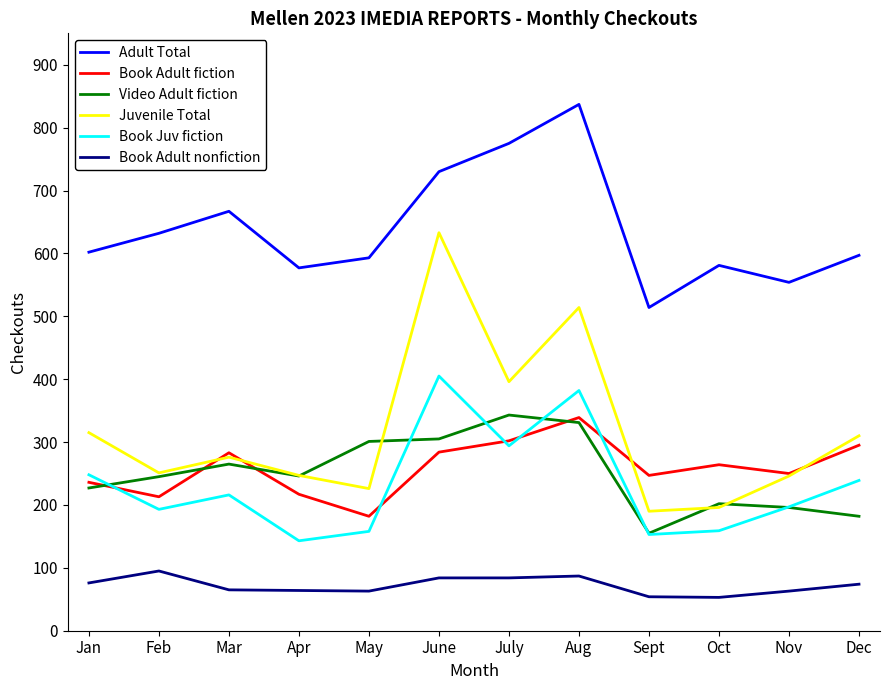

At which category does Book Juv fiction reach its first local valley?

Feb